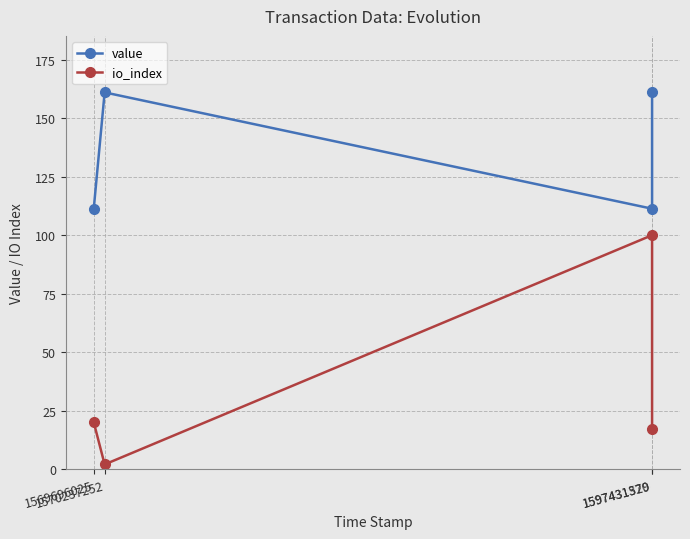

True or false: value and io_index cross at least once.

False